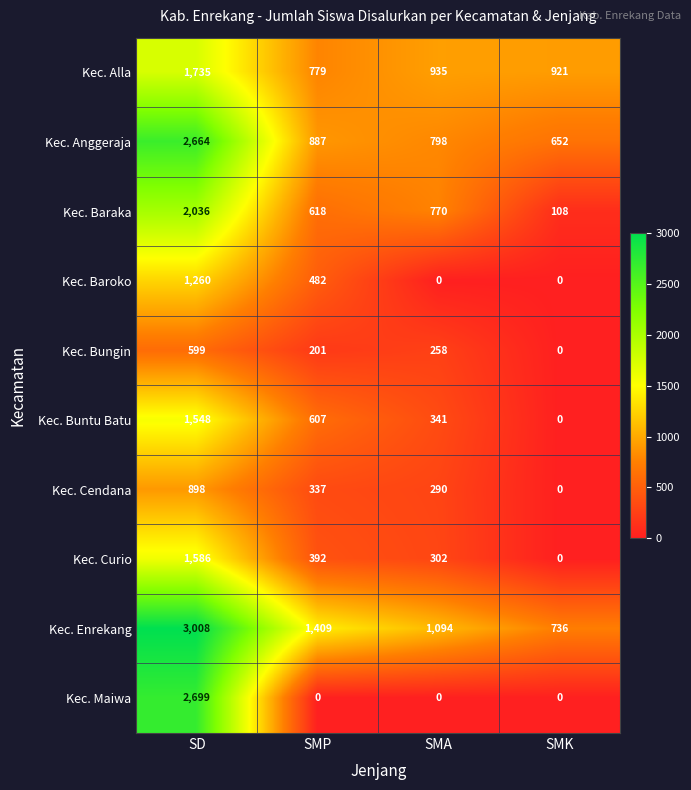

Rank the series at SD from lowest to highest value.

Kec. Bungin, Kec. Cendana, Kec. Baroko, Kec. Buntu Batu, Kec. Curio, Kec. Alla, Kec. Baraka, Kec. Anggeraja, Kec. Maiwa, Kec. Enrekang